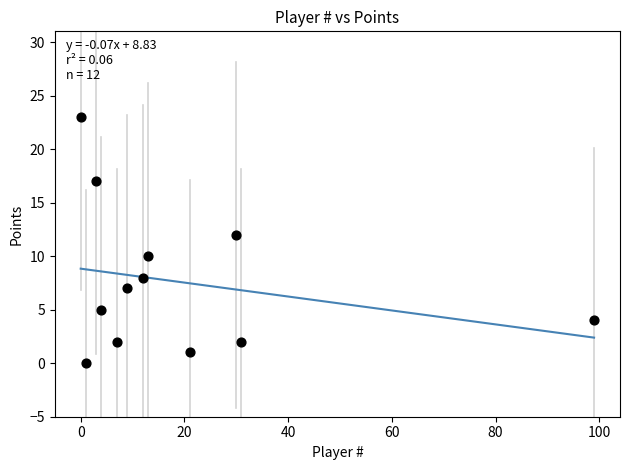

What is the range of X values (max minus min)?

99